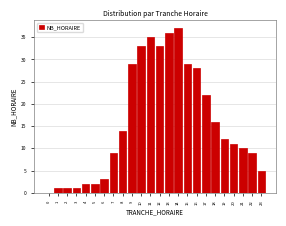

Reading left to right, what are all the values shown in this chart?

0=0	1=1	2=1	3=1	4=2	5=2	6=3	7=9	8=14	9=29	10=33	11=35	12=33	13=36	14=37	15=29	16=28	17=22	18=16	19=12	20=11	21=10	22=9	23=5